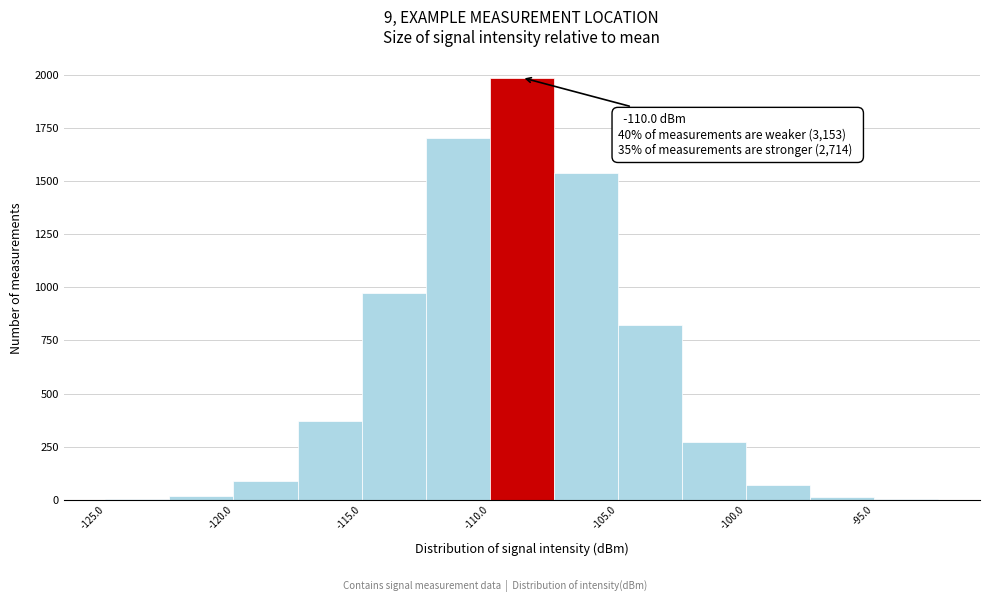

Over which range of the x-axis is the bar tallest?

-110.0 to -107.5